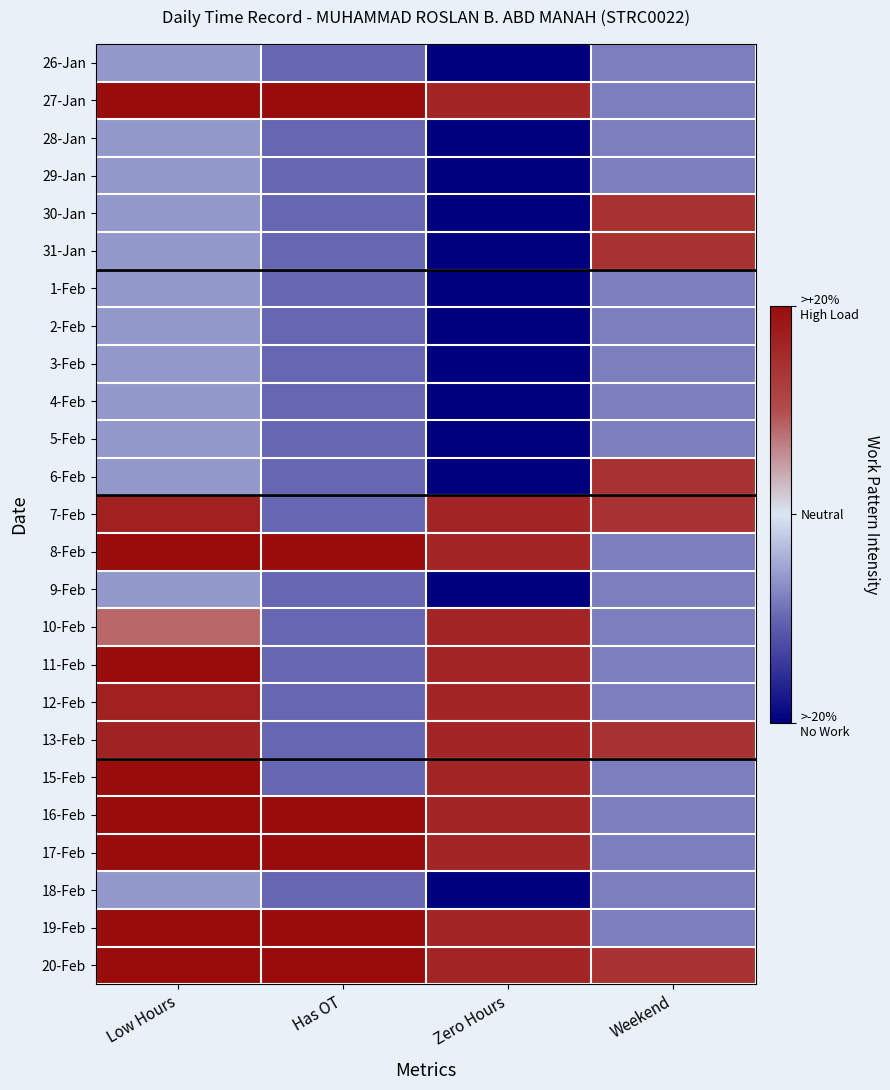

What is the total value across all series at Zero Hours?

-3.4